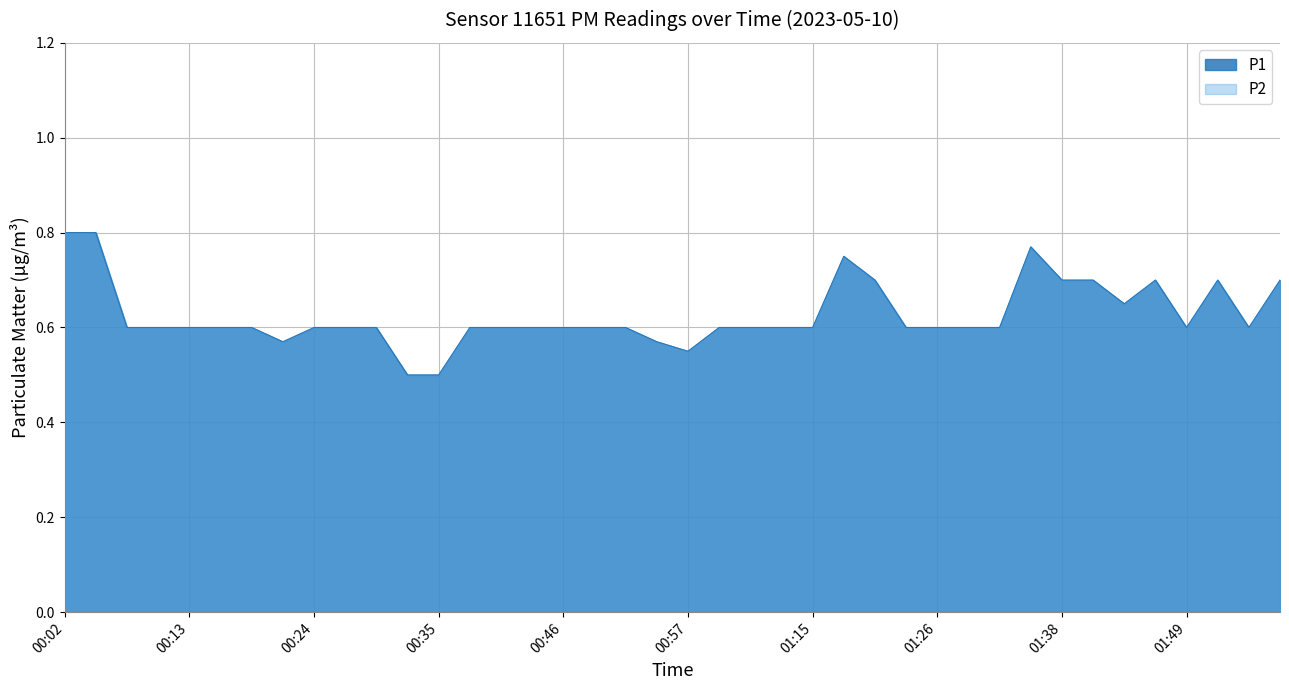

Which label corresponds to the smallest value in the chart?

00:32